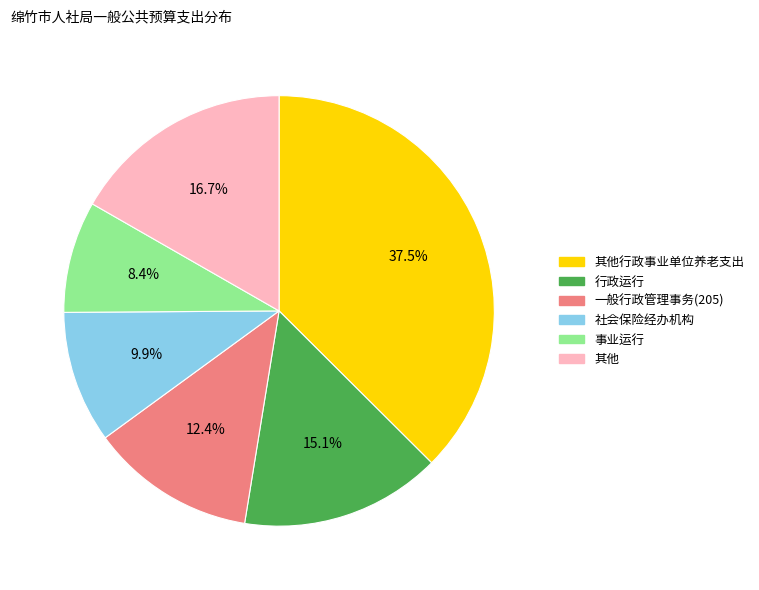

Rank the categories by value from highest to lowest.

其他行政事业单位养老支出, 其他, 行政运行, 一般行政管理事务(205), 社会保险经办机构, 事业运行